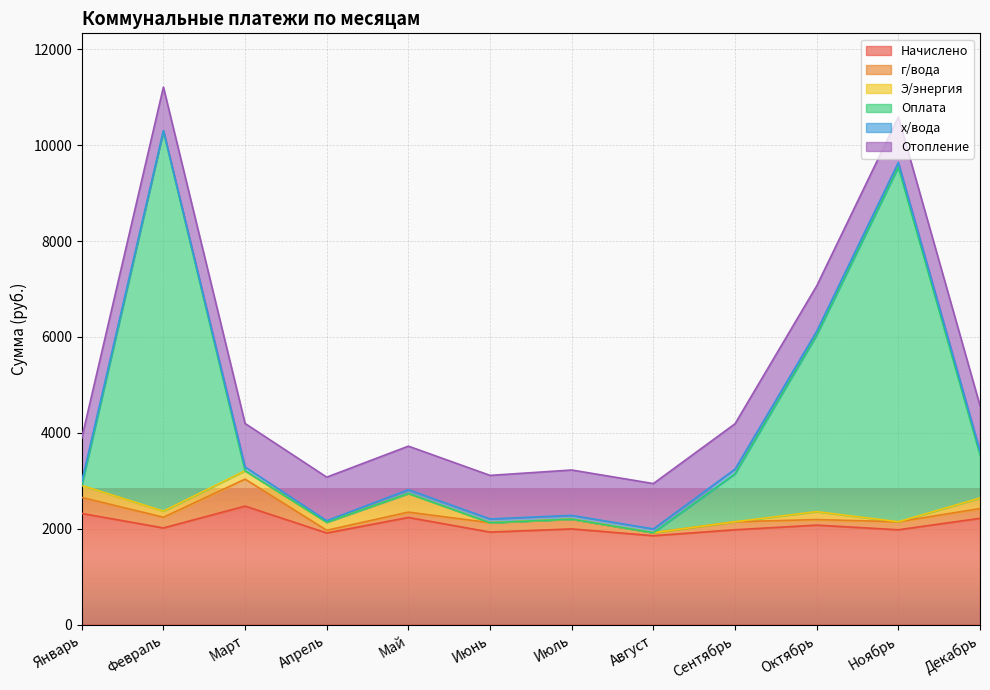

List the series in order of their peak value, lowest first.

х/вода, Э/энергия, г/вода, Отопление, Начислено, Оплата